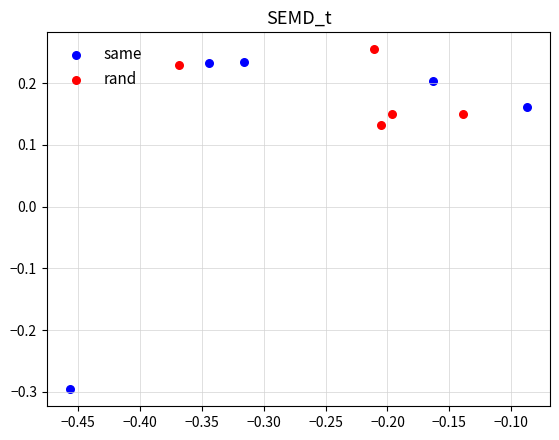

Which series has the largest Y range (max minus min)?

same